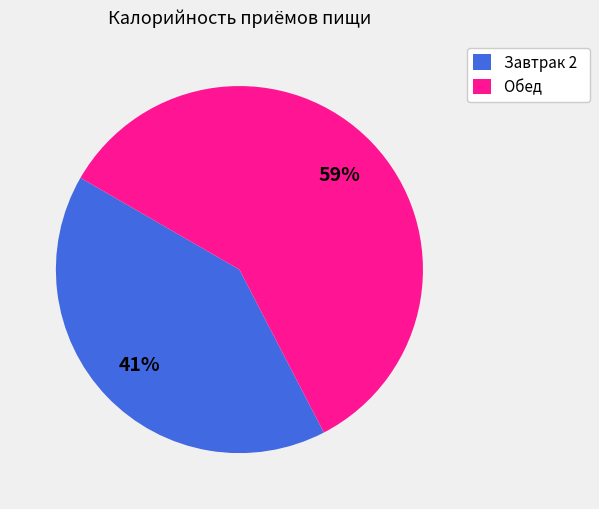

To the nearest percent, what portion does Завтрак 2 represent?

41%